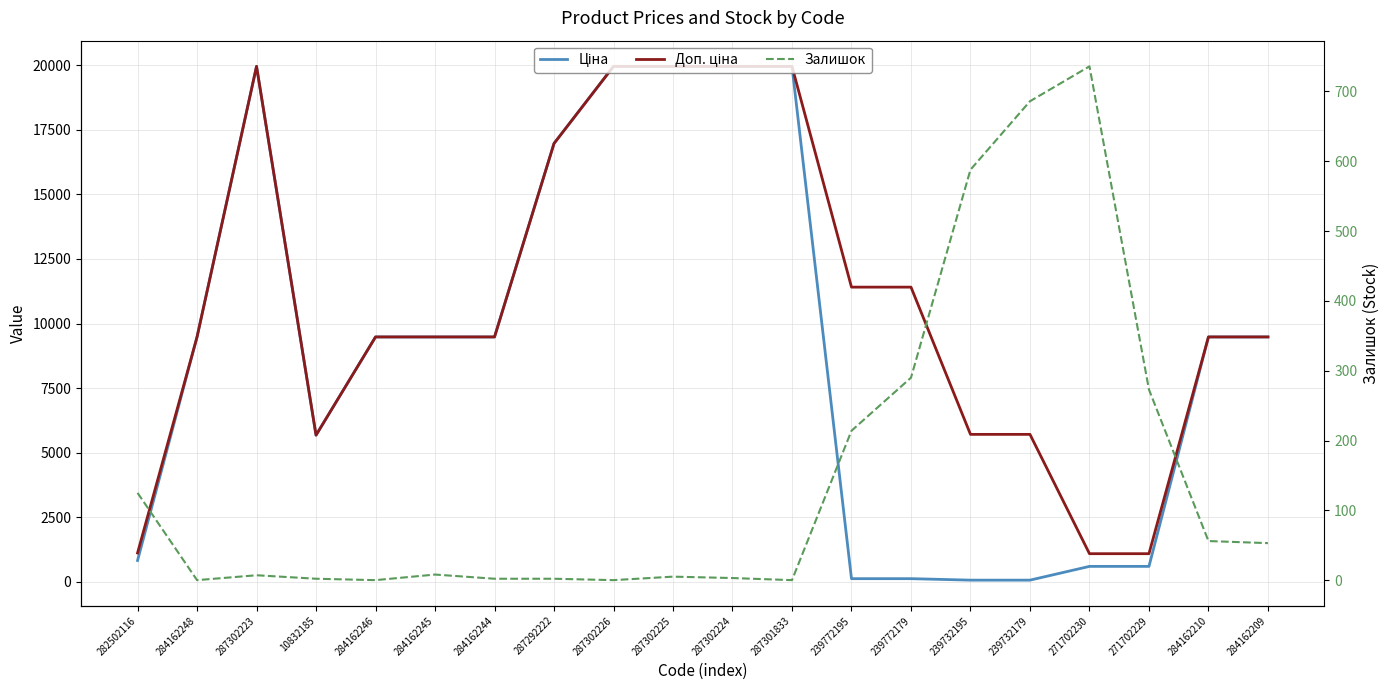

Reading left to right, extract all data points from this chart.

Ціна: 282502116=818.5	284162248=9480.1	287302223=19964.2	10832185=5673.8	284162246=9480.1	284162245=9480.1	284162244=9480.1	287292222=16976.3	287302226=19964.2	287302225=19964.2	287302224=19964.2	287301833=19964.2	239772195=114.1	239772179=114.1	239732195=57.0	239732179=57.0	271702230=589.9	271702229=589.9	284162210=9480.1	284162209=9480.1
Доп. ціна: 282502116=1109.2	284162248=9480.1	287302223=19964.2	10832185=5673.8	284162246=9480.1	284162245=9480.1	284162244=9480.1	287292222=16976.3	287302226=19964.2	287302225=19964.2	287302224=19964.2	287301833=19964.2	239772195=11410.0	239772179=11410.0	239732195=5705.0	239732179=5705.0	271702230=1081.7	271702229=1081.7	284162210=9480.1	284162209=9480.1
Залишок: 282502116=125.0	284162248=0.0	287302223=7.0	10832185=2.0	284162246=0.0	284162245=8.0	284162244=2.0	287292222=2.0	287302226=0.0	287302225=5.0	287302224=3.0	287301833=0.0	239772195=214.0	239772179=290.0	239732195=588.0	239732179=686.0	271702230=736.0	271702229=273.0	284162210=56.0	284162209=53.0